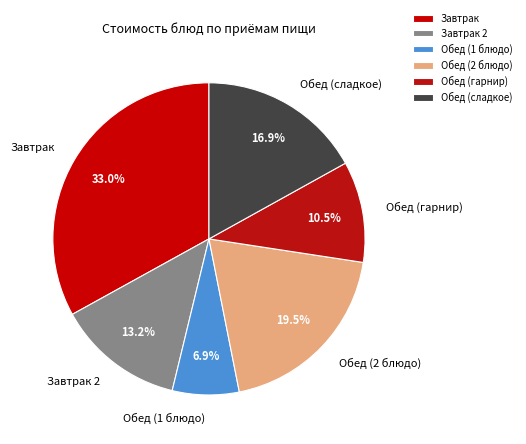

Rank the categories by value from lowest to highest.

Обед (1 блюдо), Обед (гарнир), Завтрак 2, Обед (сладкое), Обед (2 блюдо), Завтрак